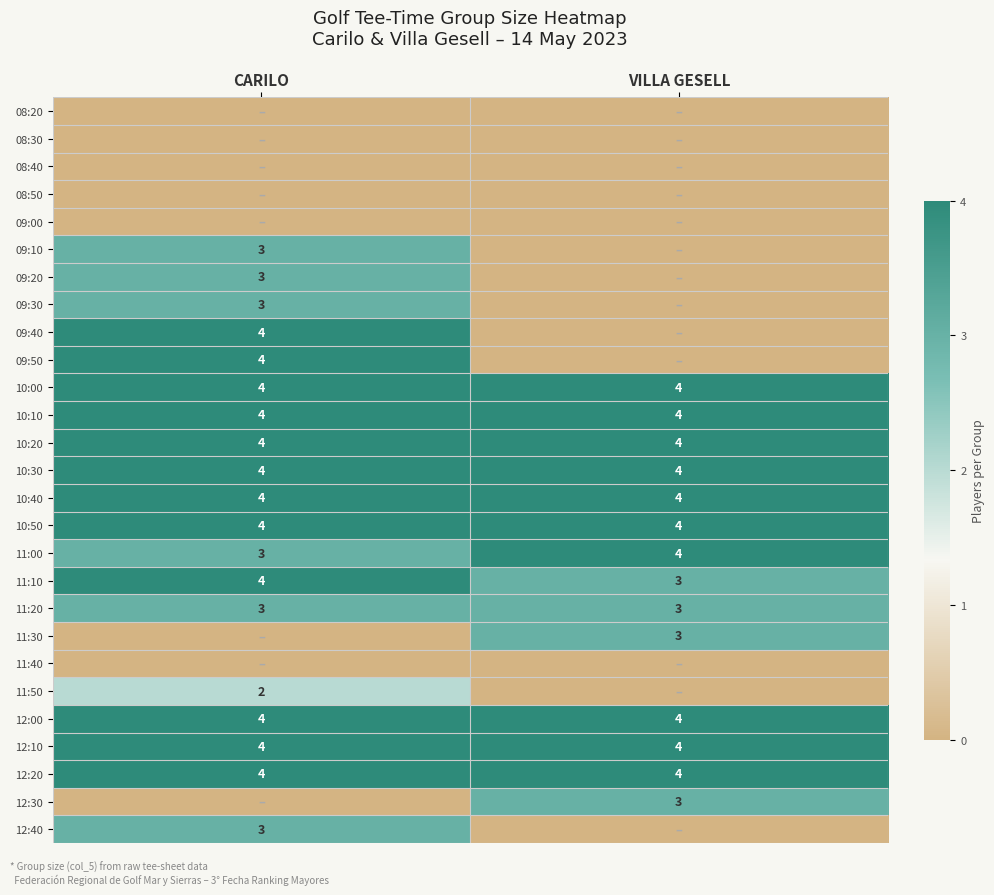

What is the sum of all 10:40 values?

8